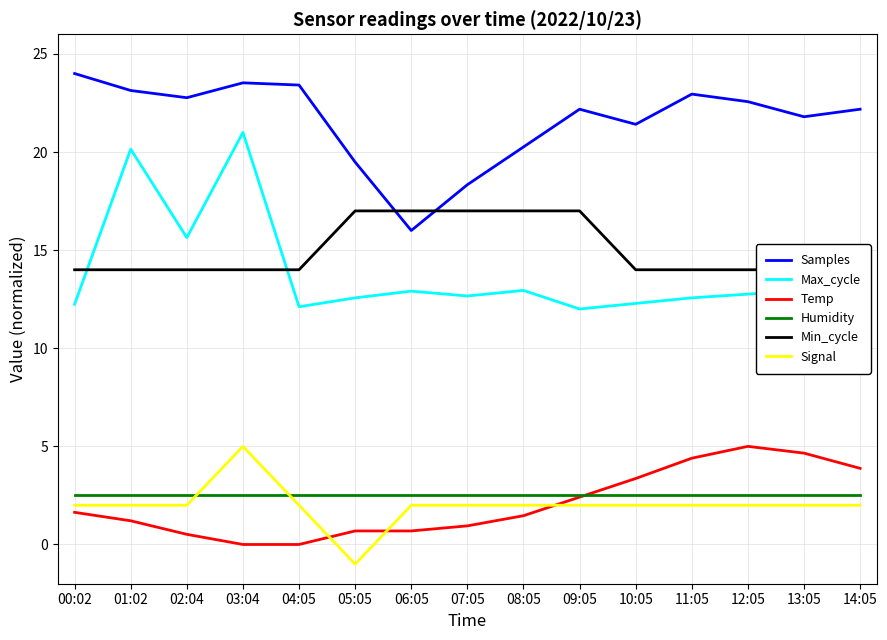

Reading left to right, list all the values displayed in this chart.

Samples: 24.0	23.1	22.8	23.5	23.4	19.5	16.0	18.3	20.3	22.2	21.4	23.0	22.6	21.8	22.2
Max_cycle: 12.2	20.1	15.6	21.0	12.1	12.6	12.9	12.7	12.9	12.0	12.3	12.6	12.8	12.9	12.7
Temp: 1.6	1.2	0.5	0.0	0.0	0.7	0.7	0.9	1.5	2.4	3.4	4.4	5.0	4.7	3.9
Humidity: 2.5	2.5	2.5	2.5	2.5	2.5	2.5	2.5	2.5	2.5	2.5	2.5	2.5	2.5	2.5
Min_cycle: 14.0	14.0	14.0	14.0	14.0	17.0	17.0	17.0	17.0	17.0	14.0	14.0	14.0	14.0	14.0
Signal: 2.0	2.0	2.0	5.0	2.0	-1.0	2.0	2.0	2.0	2.0	2.0	2.0	2.0	2.0	2.0